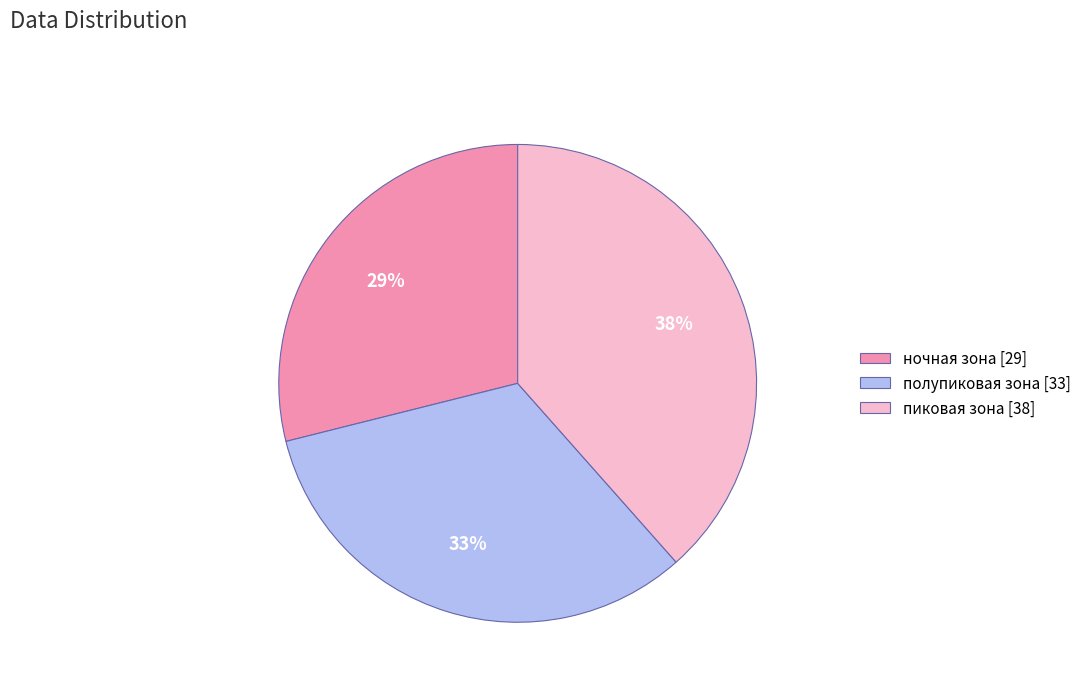

How many slices are in this pie chart?

3